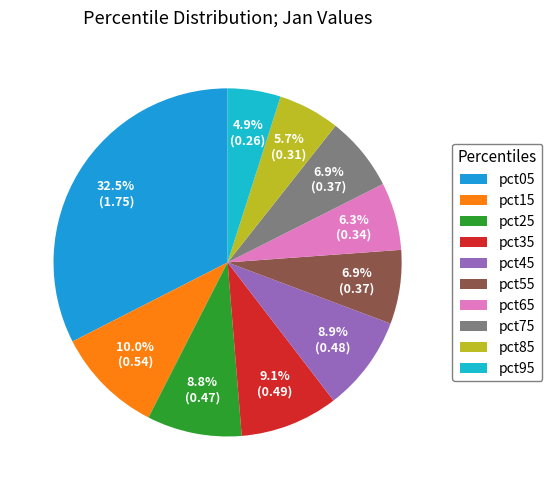

Which category has the smallest portion of the pie?

pct95